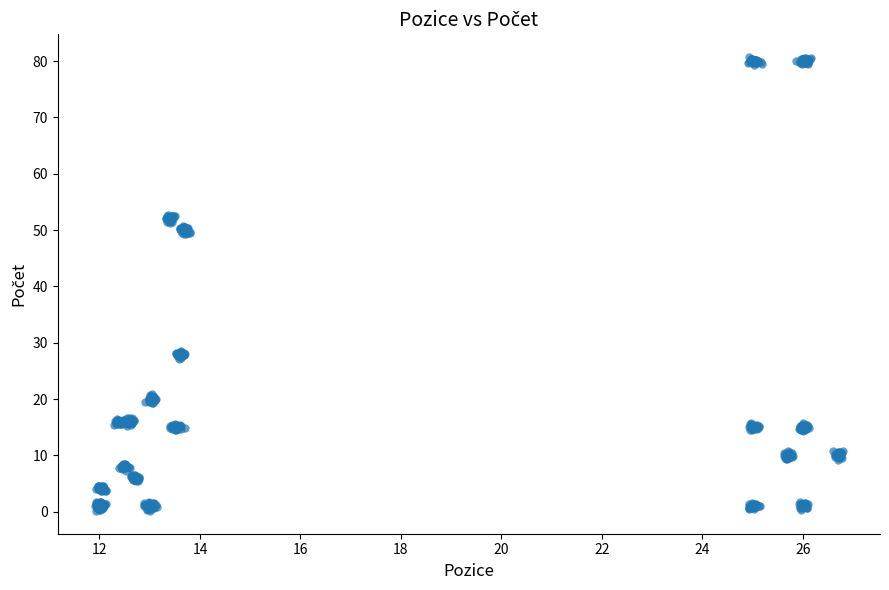

What is the range of X values (max minus min)?

14.9